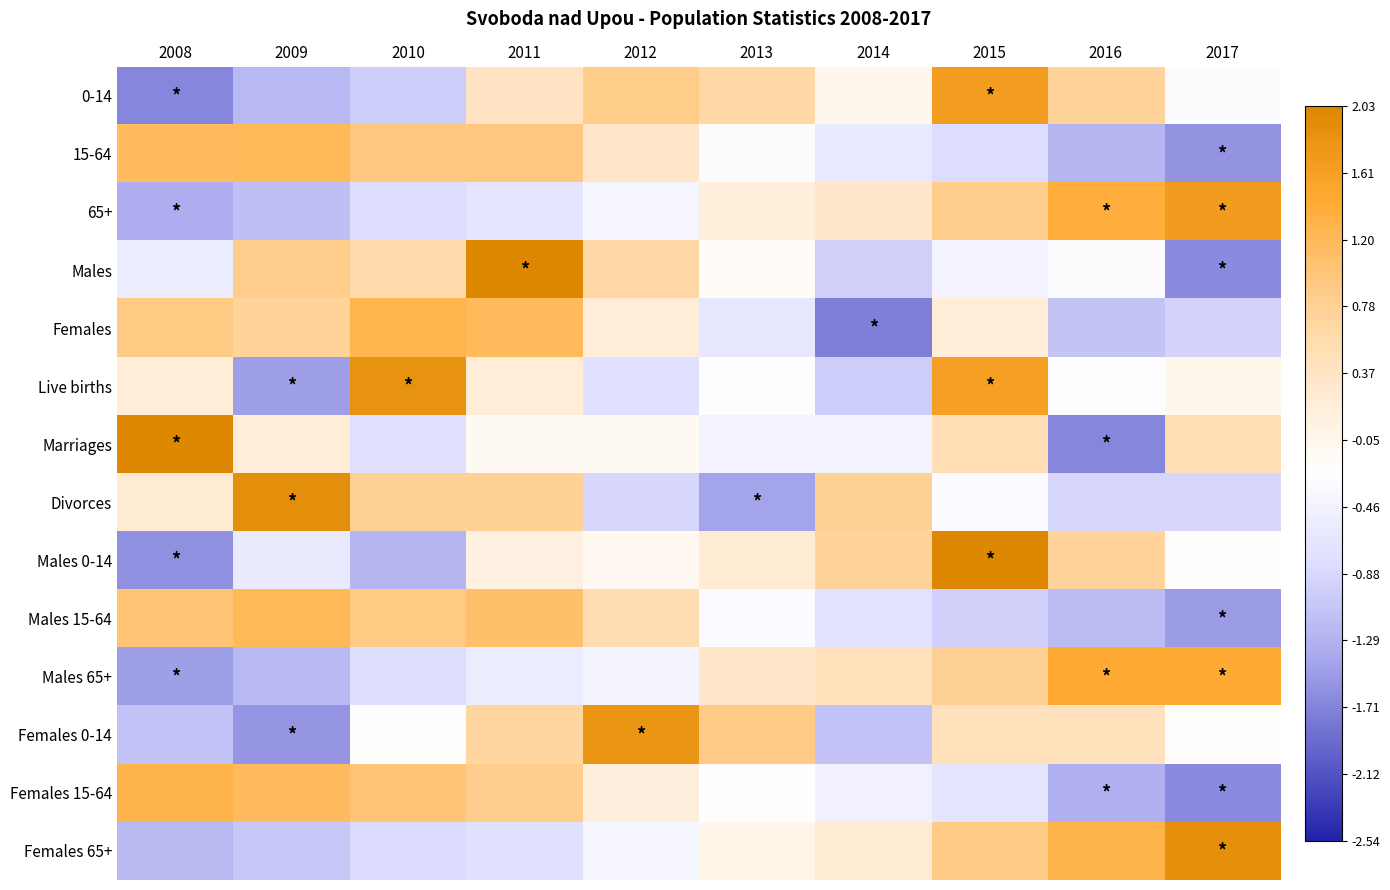

What is the difference between the highest and lowest values at 2016?

3.1